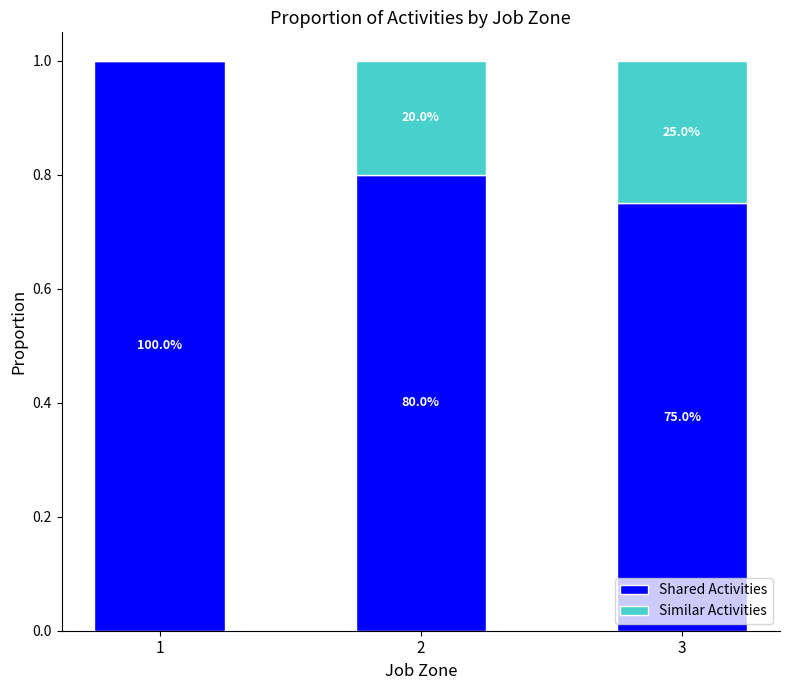

What value does the Shared Activities series have at 2?

0.8